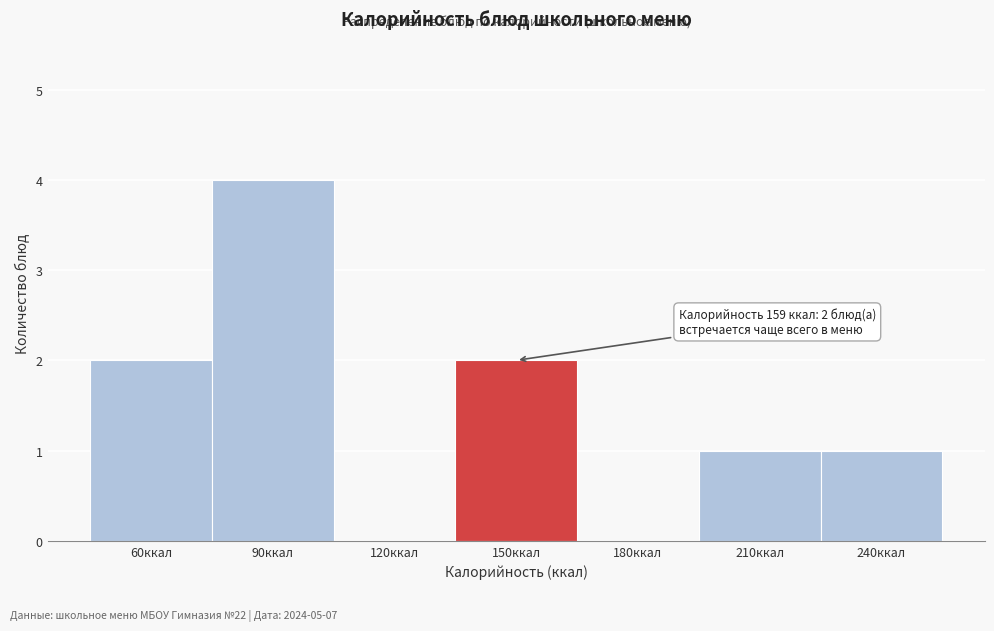

Reading left to right, transcribe all the data shown in this chart.

60ккал=2	90ккал=4	120ккал=0	150ккал=2	180ккал=0	210ккал=1	240ккал=1